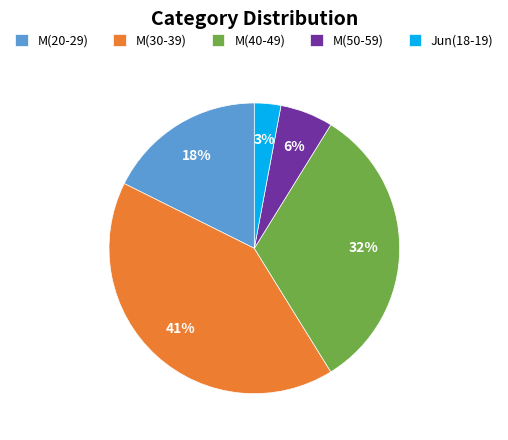

How many segments does this pie chart have?

5